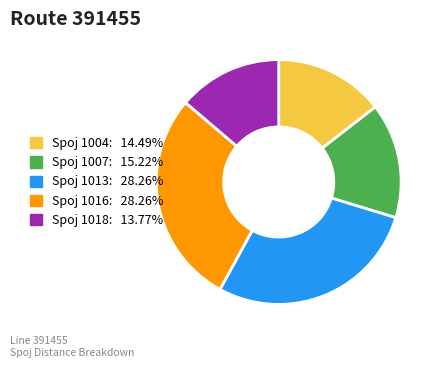

Does any single category account for the majority?

No